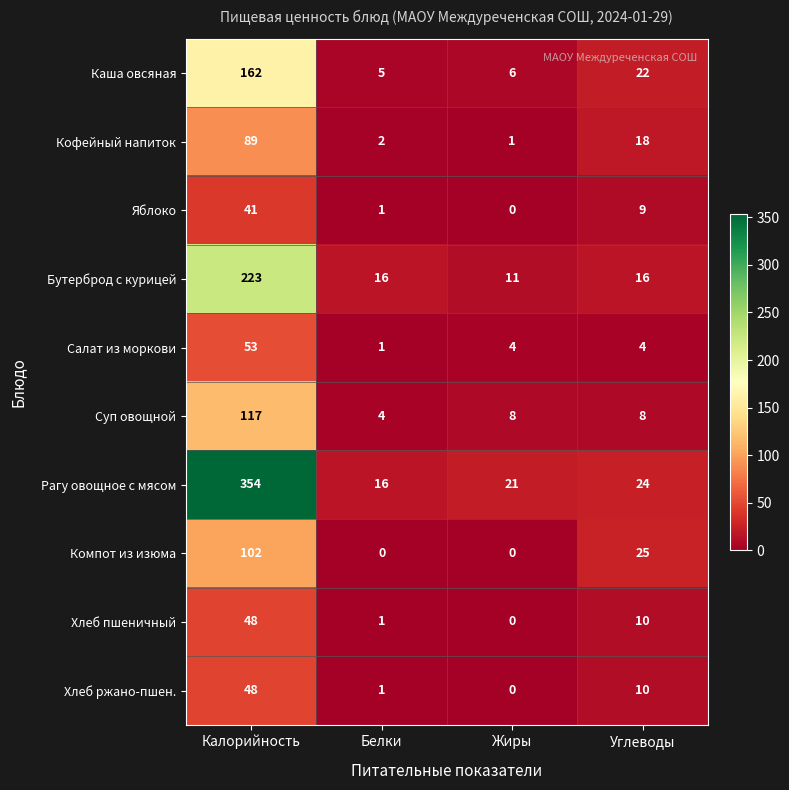

Which category has the highest value across all series?

Калорийность